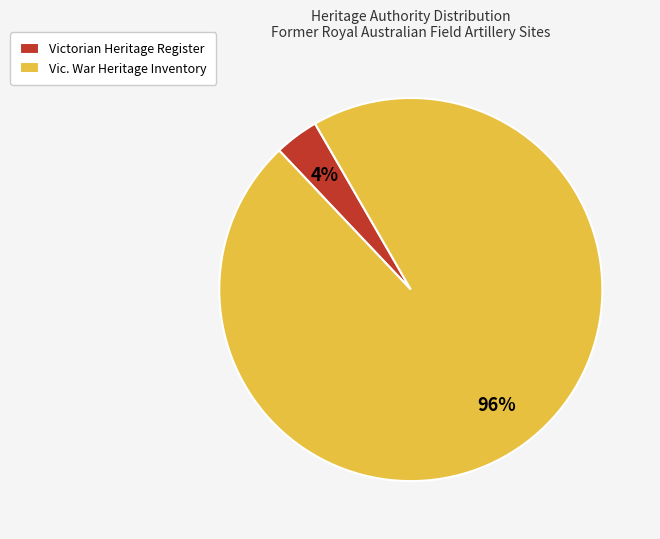

How many segments does this pie chart have?

2